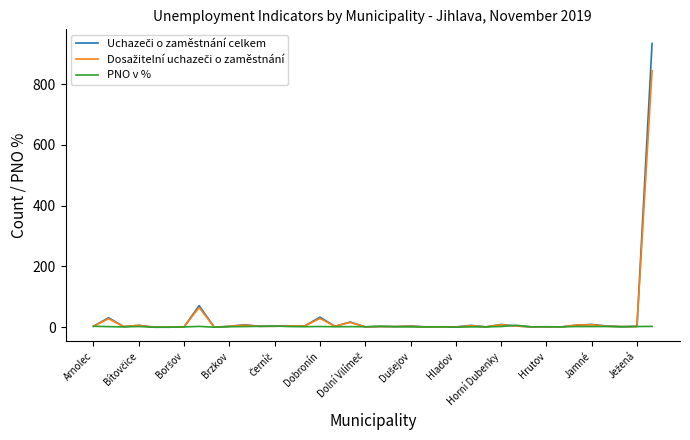

What is the maximum value shown in the chart?

934.0